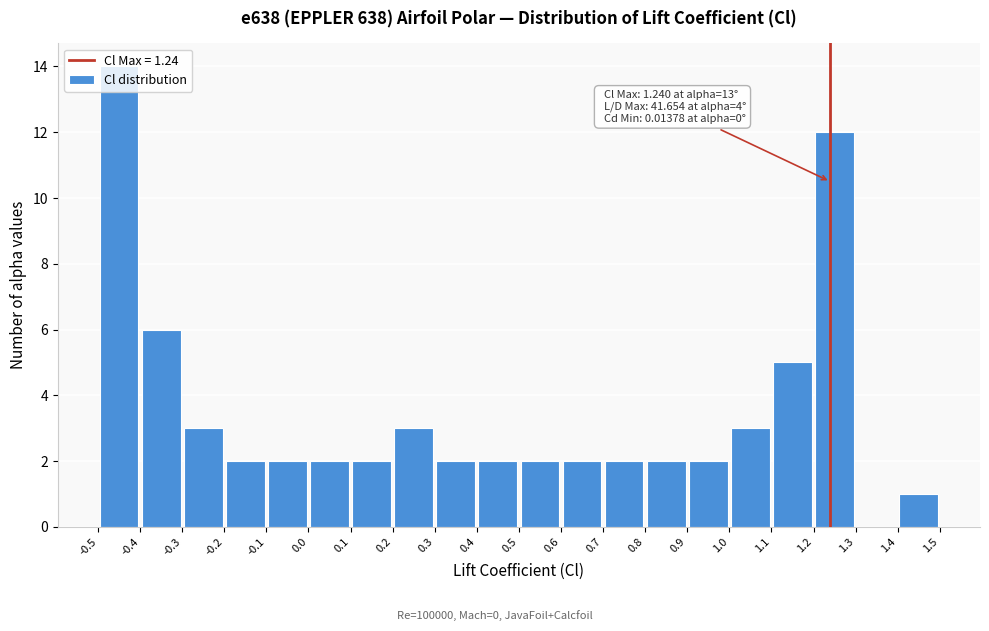

Which range on the x-axis has the tallest bar?

-0.5 to -0.4